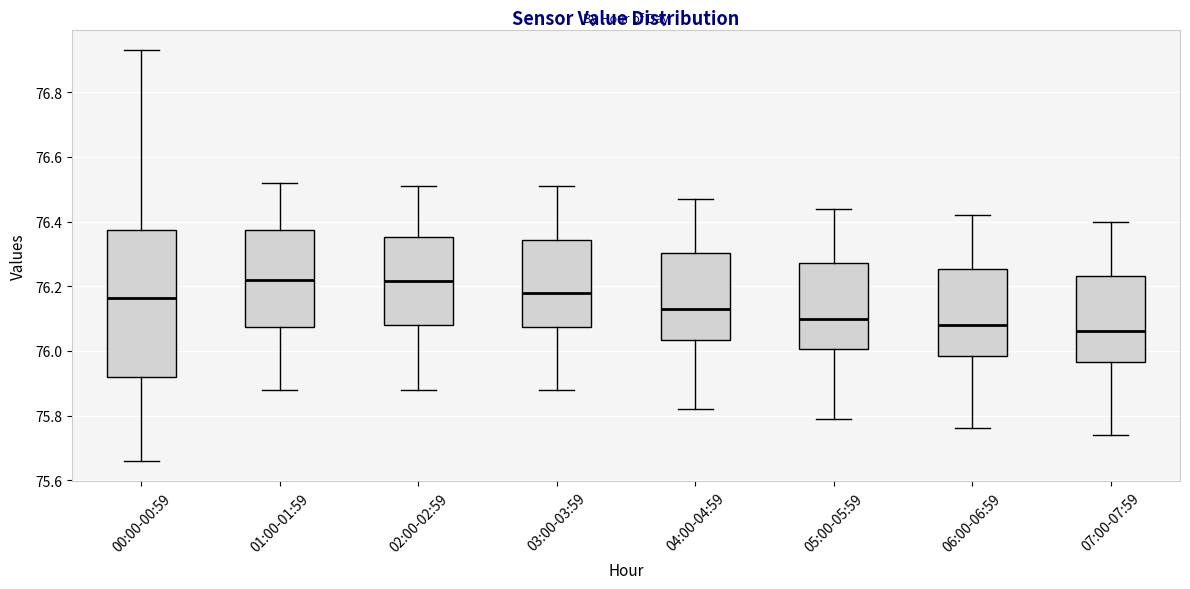

Reading left to right, transcribe this box plot: for each box, give where its median line is, the range the box spans, and where its two whiskers end, as read against the y-axis. The values are not printed on the chart, so give them approximately, as read against the axis.

00:00-00:59: median 76.16, box 75.92 to 76.38, whiskers 75.66 to 76.94
01:00-01:59: median 76.22, box 76.08 to 76.38, whiskers 75.88 to 76.52
02:00-02:59: median 76.22, box 76.08 to 76.36, whiskers 75.88 to 76.52
03:00-03:59: median 76.18, box 76.08 to 76.34, whiskers 75.88 to 76.52
04:00-04:59: median 76.14, box 76.04 to 76.30, whiskers 75.82 to 76.48
05:00-05:59: median 76.10, box 76.00 to 76.28, whiskers 75.80 to 76.44
06:00-06:59: median 76.08, box 75.98 to 76.26, whiskers 75.76 to 76.42
07:00-07:59: median 76.06, box 75.96 to 76.24, whiskers 75.74 to 76.40